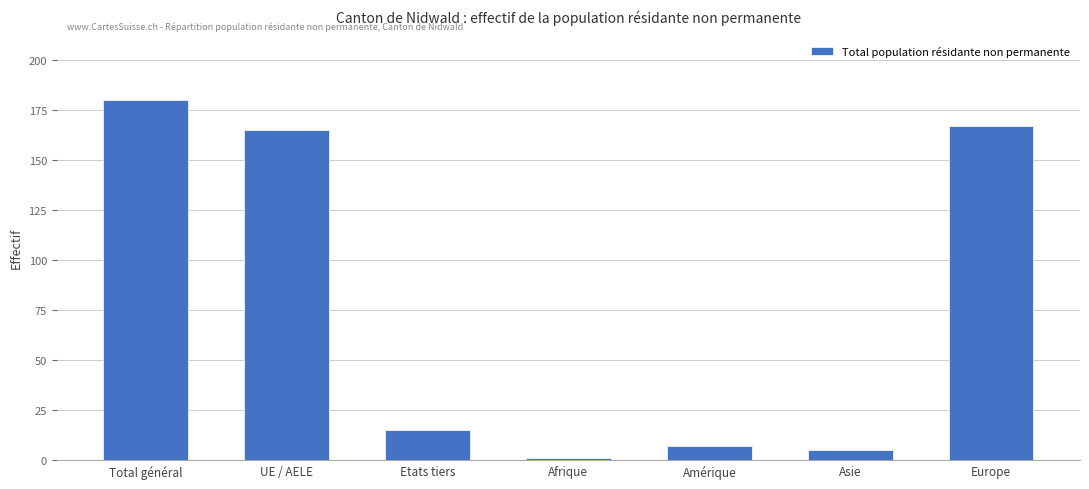

Reading right to left, extract all data points from this chart.

Europe=167	Asie=5	Amérique=7	Afrique=1	Etats tiers=15	UE / AELE=165	Total général=180